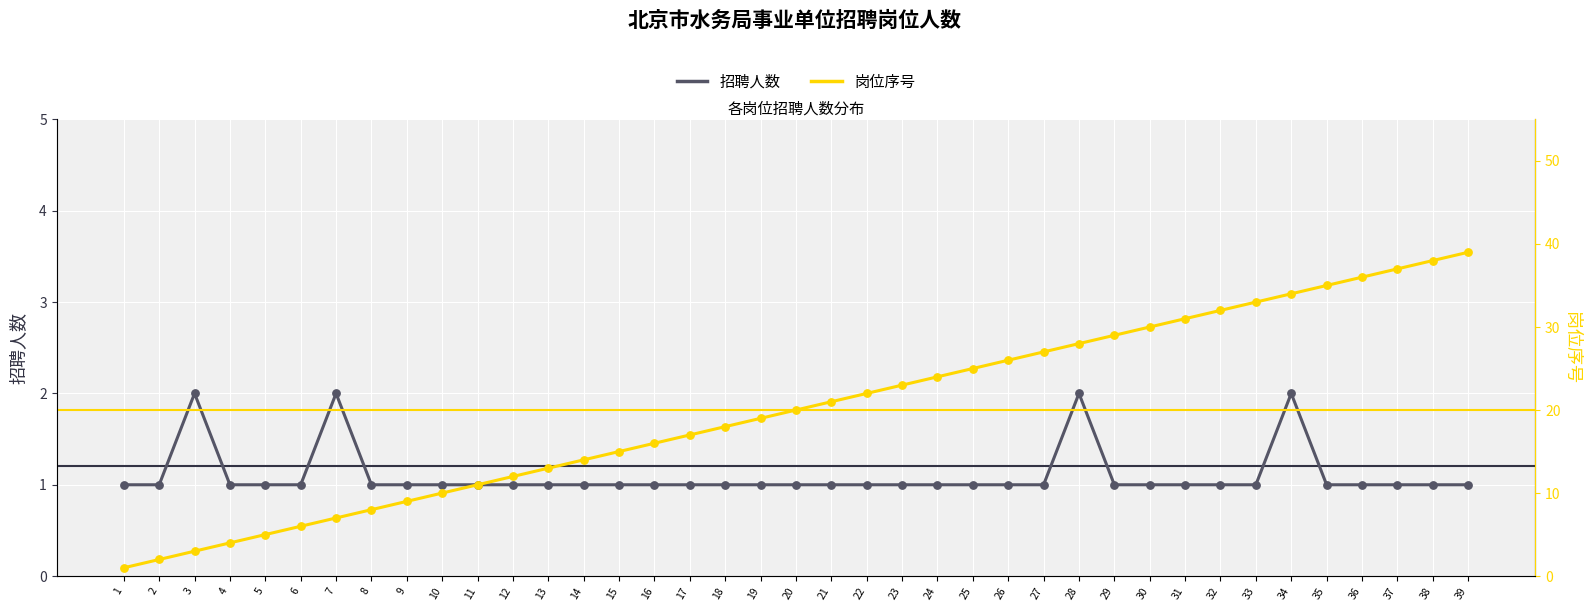

What are all the series names shown in the legend?

招聘人数, 岗位序号